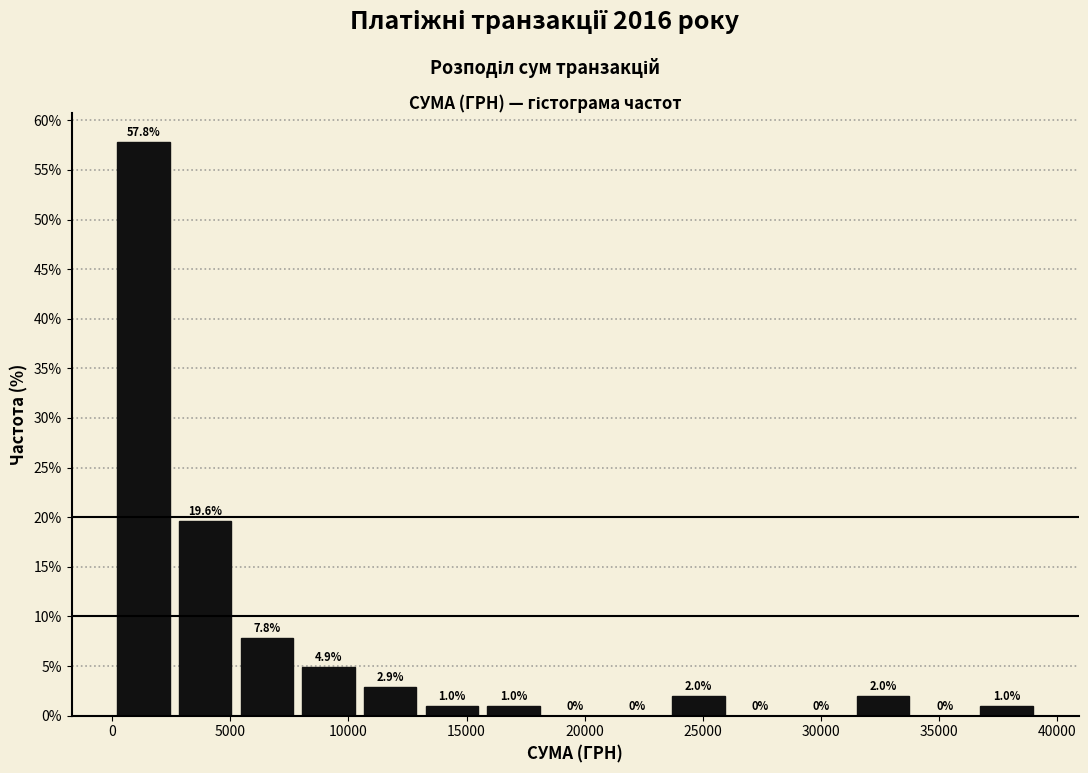

What is the height of the bar covering 31500 to 34000 on the x-axis? The bar edges are not printed on the chart, so give them approximately, as read against the axis.

2.0